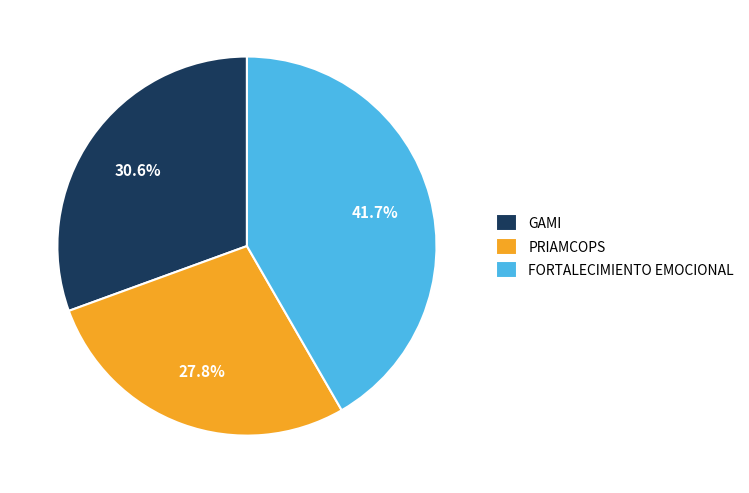

The FORTALECIMIENTO EMOCIONAL slice represents 42% of the pie. True or false?

True